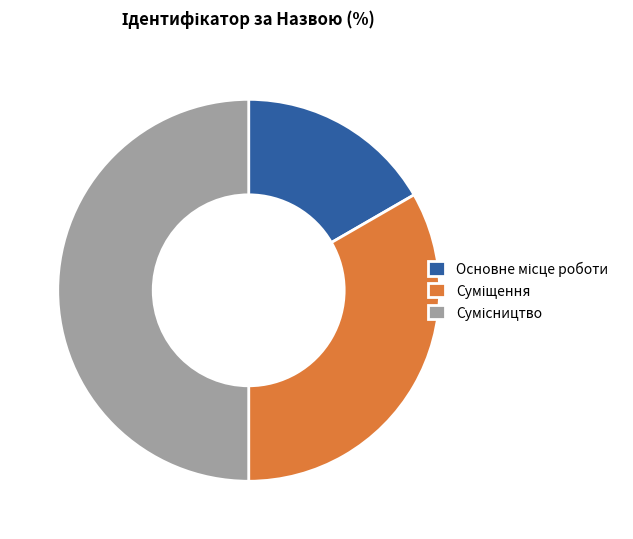

To the nearest percent, what is the difference between the largest and smallest slice percentages?

33%